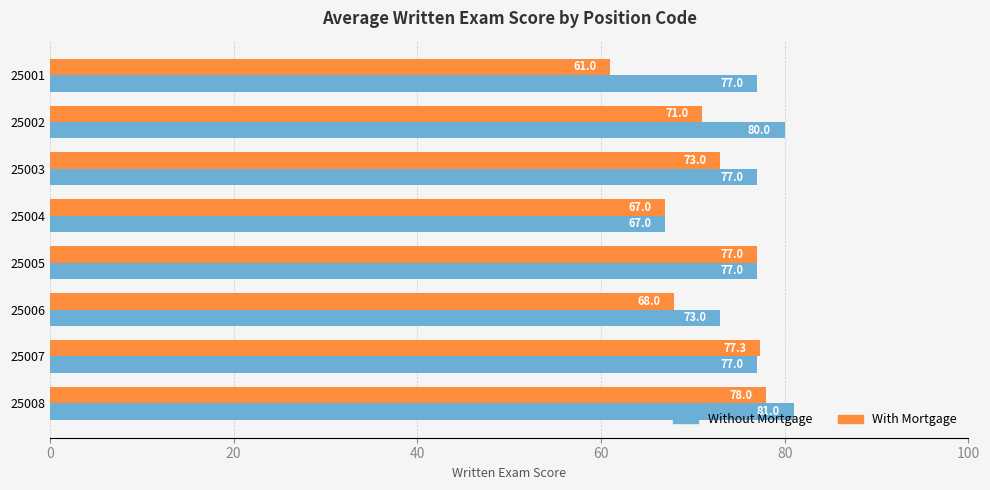

How many values in the Without Mortgage series are below 77?

2